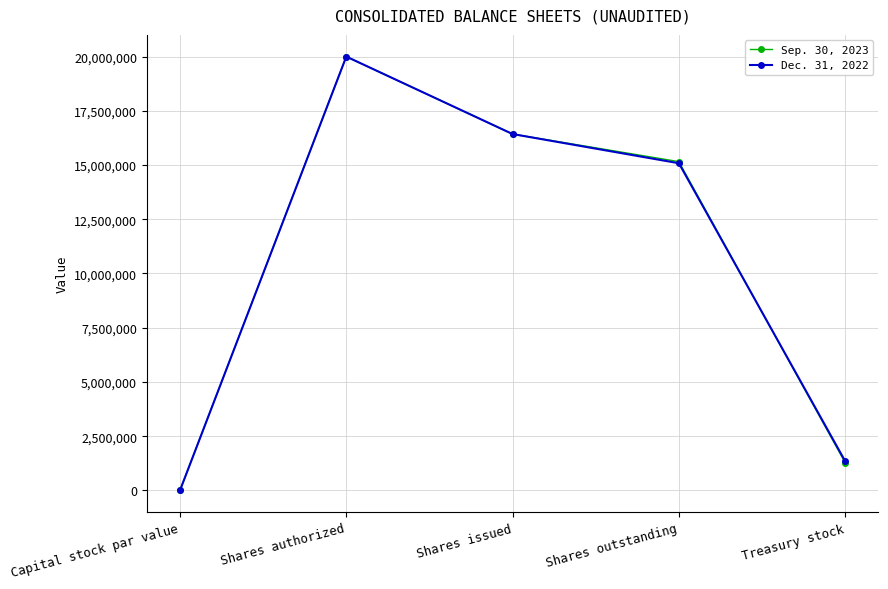

At which category does the chart reach its peak across all series?

Shares authorized